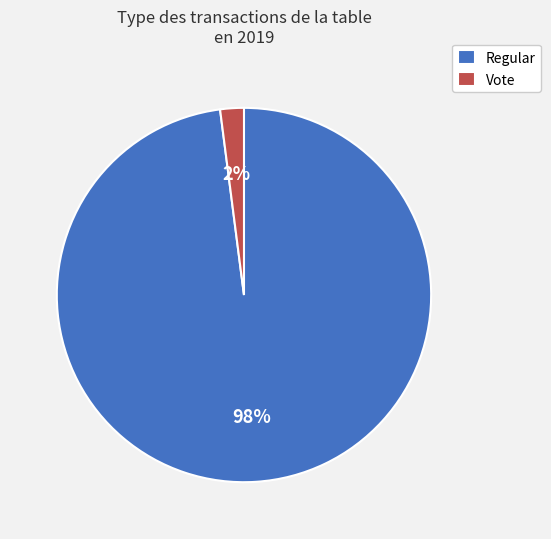

Count the number of slices in the pie.

2